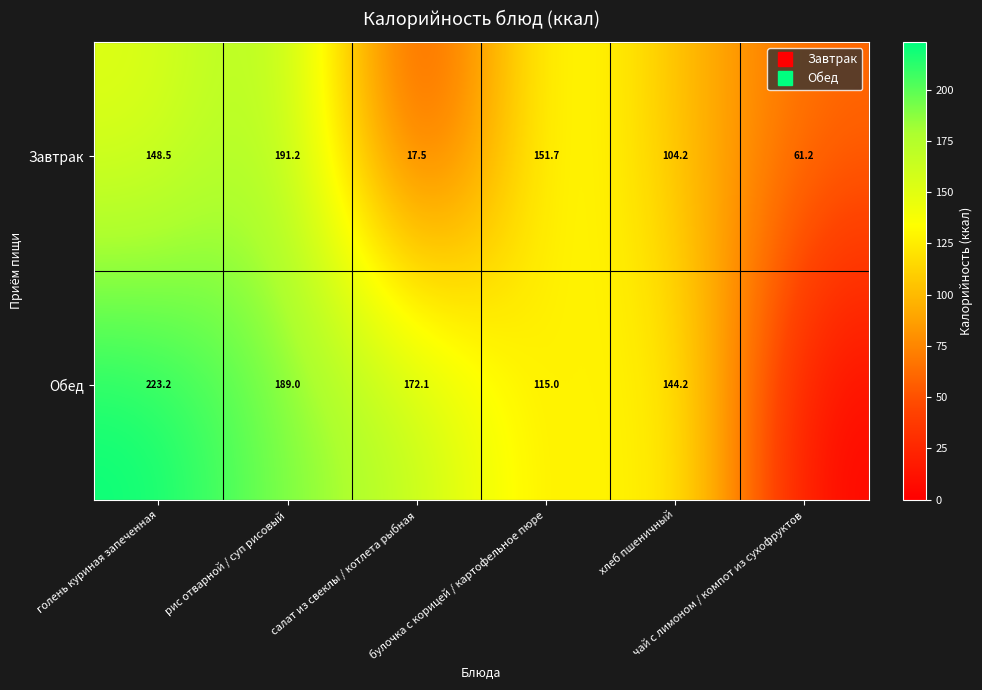

What is the sum of all Завтрак values?

674.2